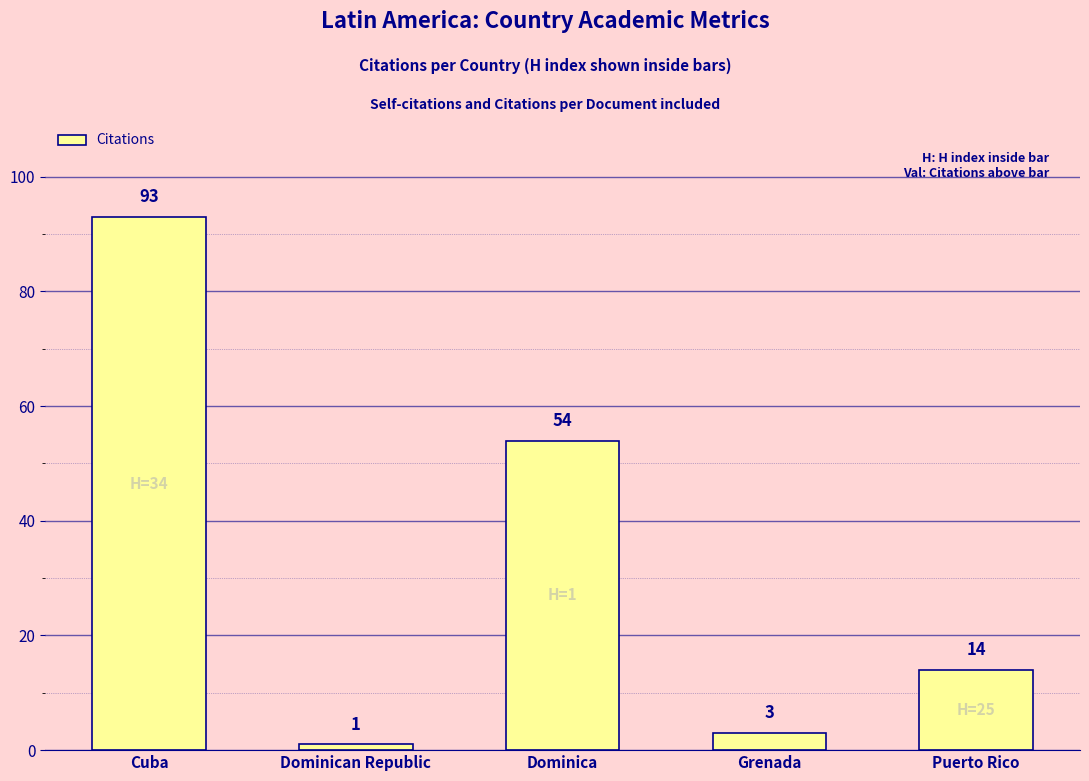

What is the difference between the values at Grenada and Cuba?

90